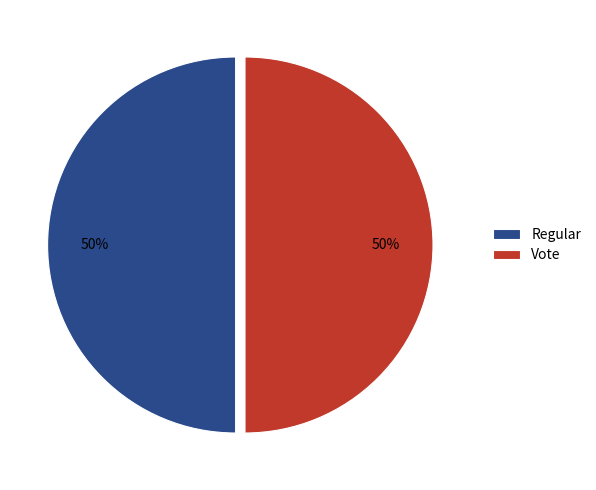

Is it true that Regular is 39% of the pie?

False